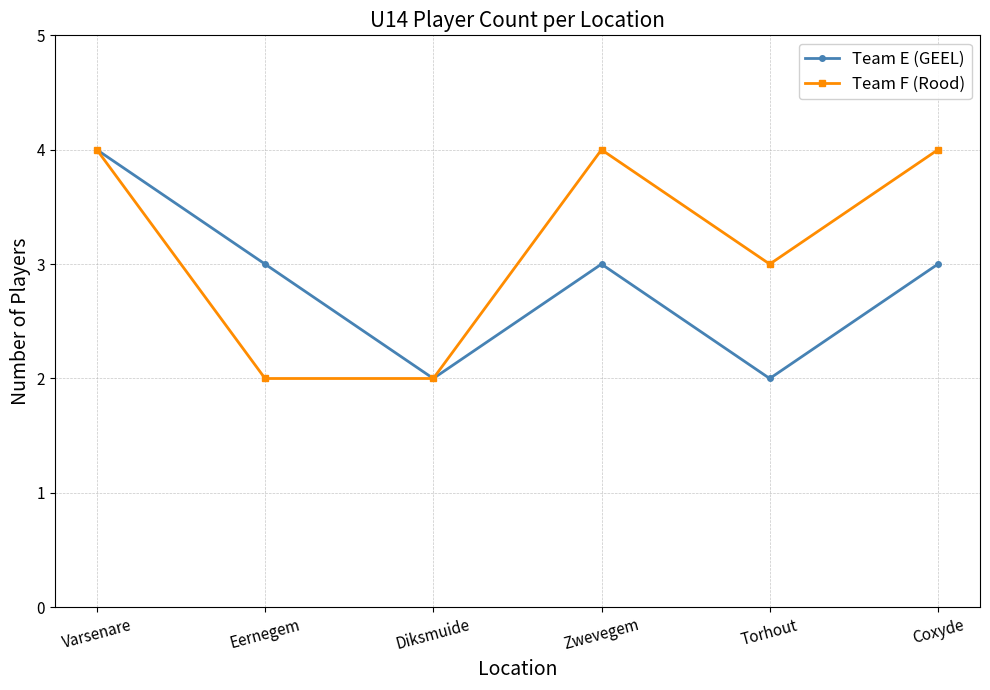

True or false: Team E (GEEL) has a value of 3 at Eernegem.

True